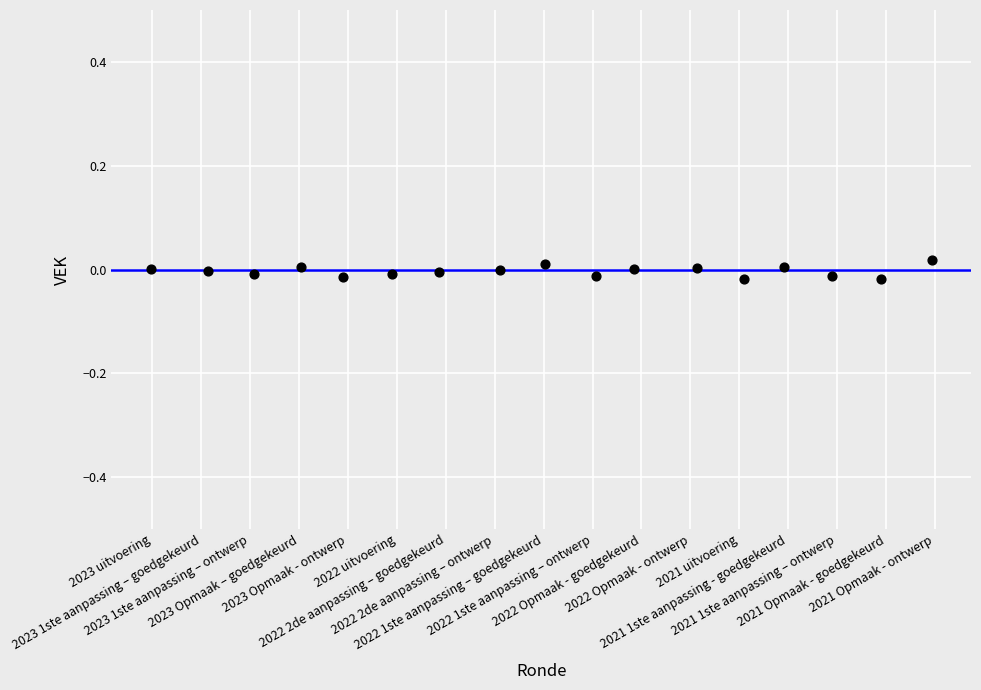

What is the range of X values (max minus min)?

16.0